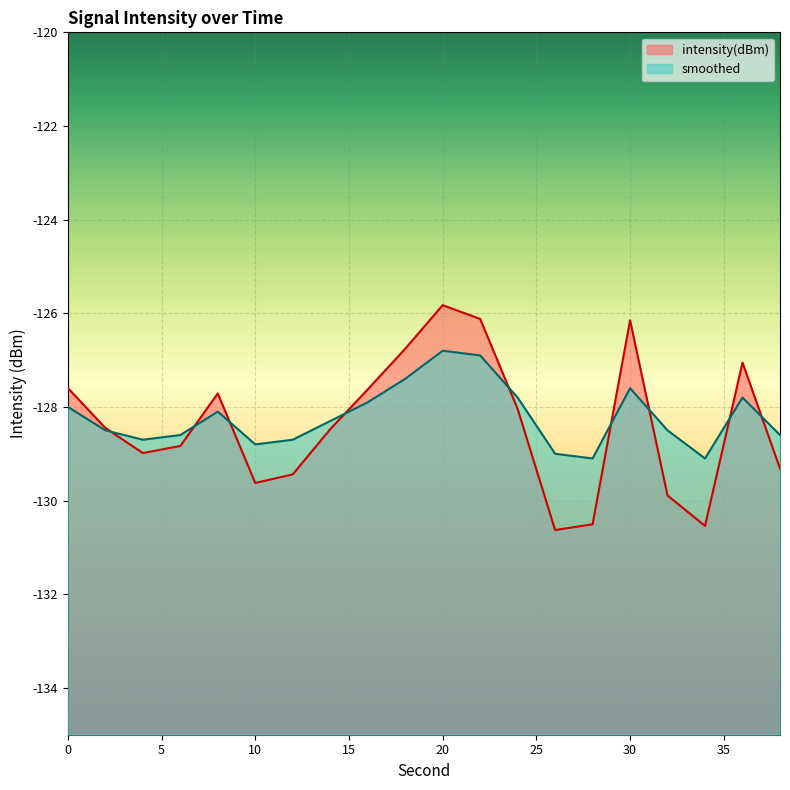

Where is smoothed nearest to the value -127?

22